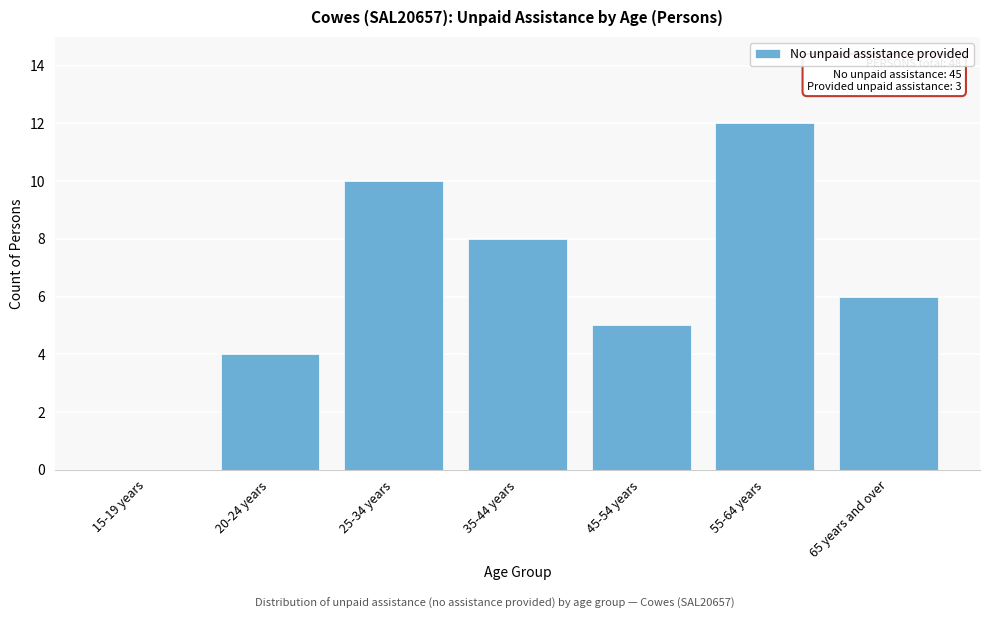

Reading left to right, list all the values displayed in this chart.

15-19 years=0	20-24 years=4	25-34 years=10	35-44 years=8	45-54 years=5	55-64 years=12	65 years and over=6